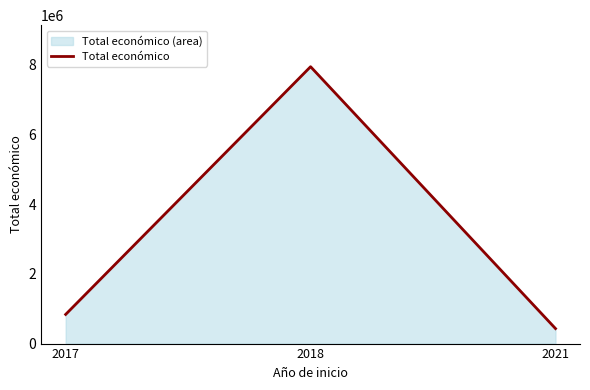

What is the change in value from 2017 to 2018?

+7102141